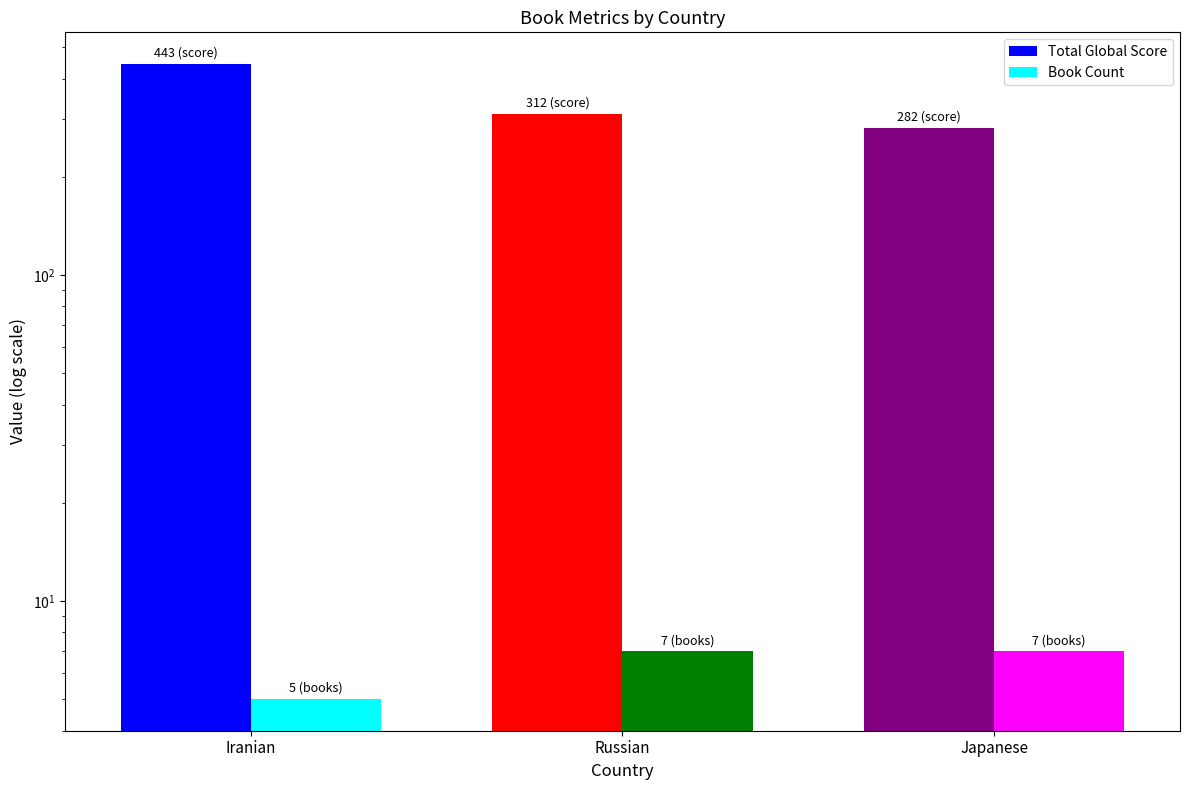

Is it true that Total Global Score equals 479 at Japanese?

False